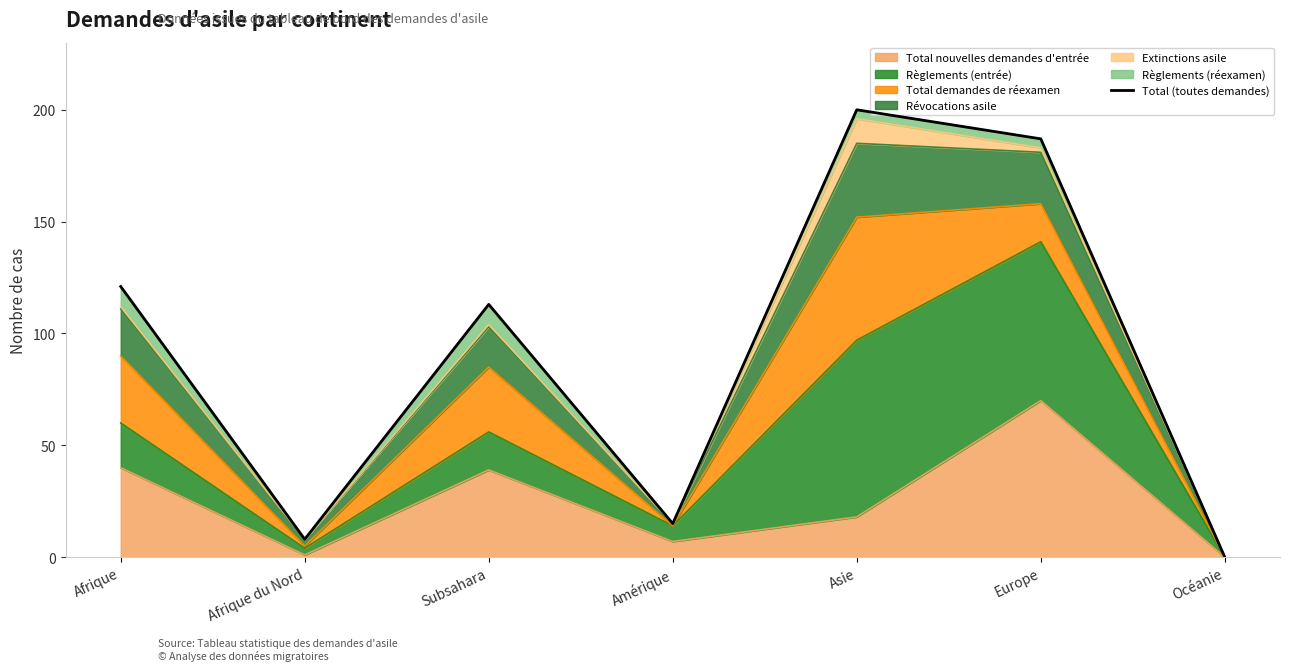

Which category has the lowest value across all series?

Océanie